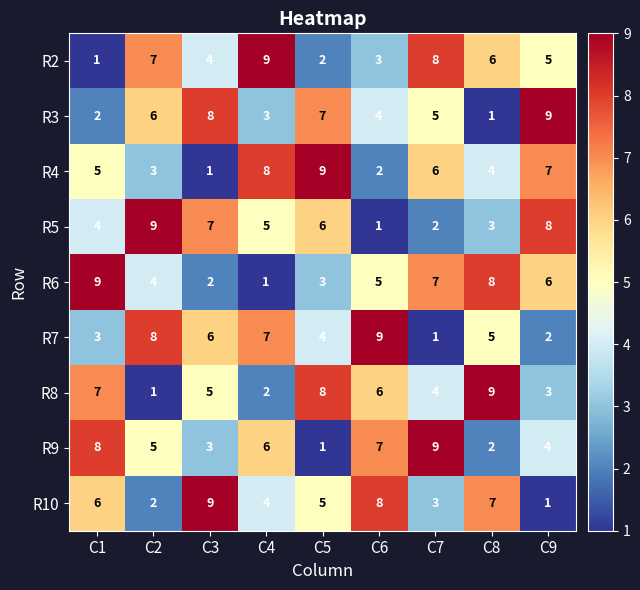

Between C1 and C7, which series saw the biggest shift?

R2